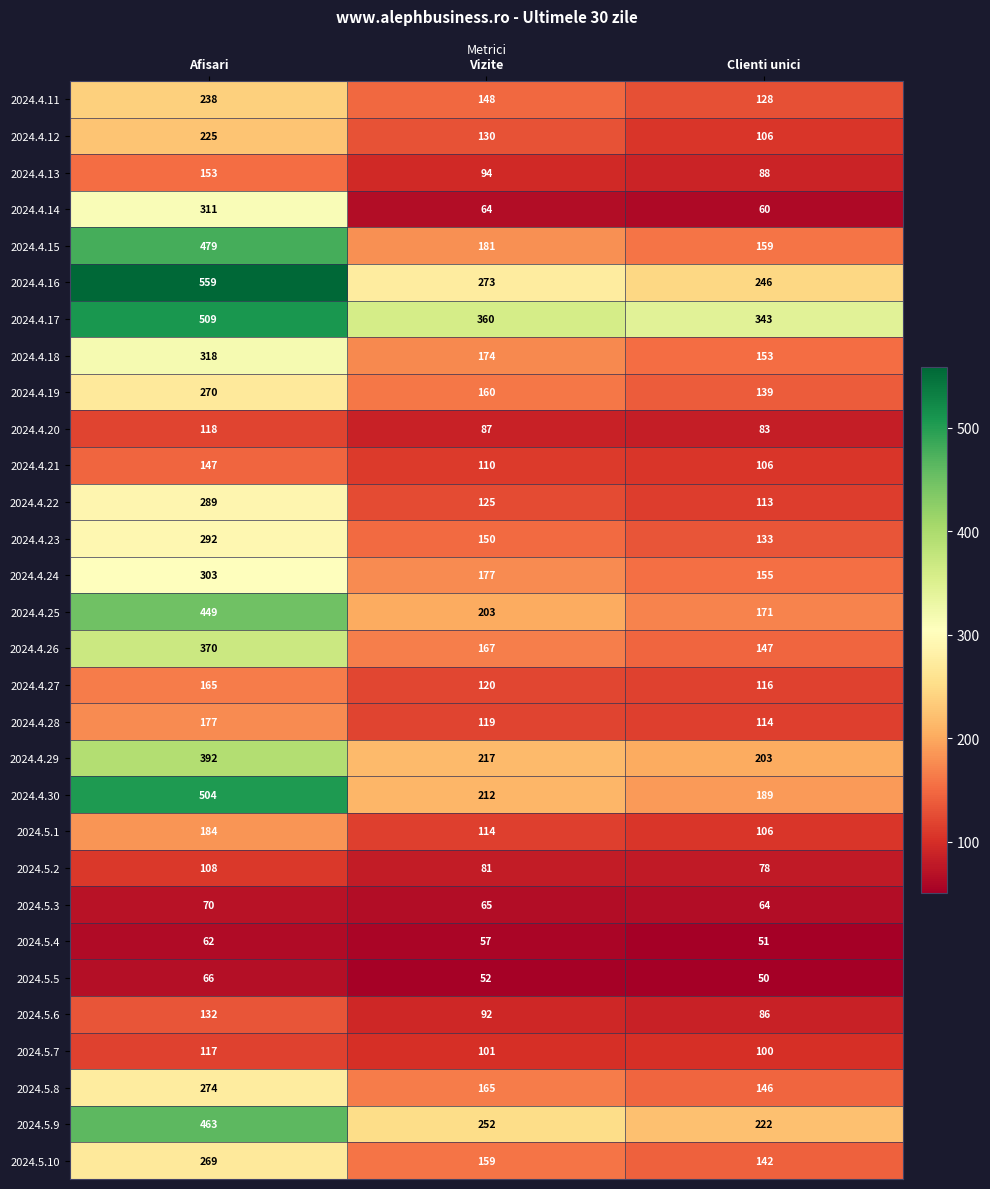

What is the greatest value displayed?

559